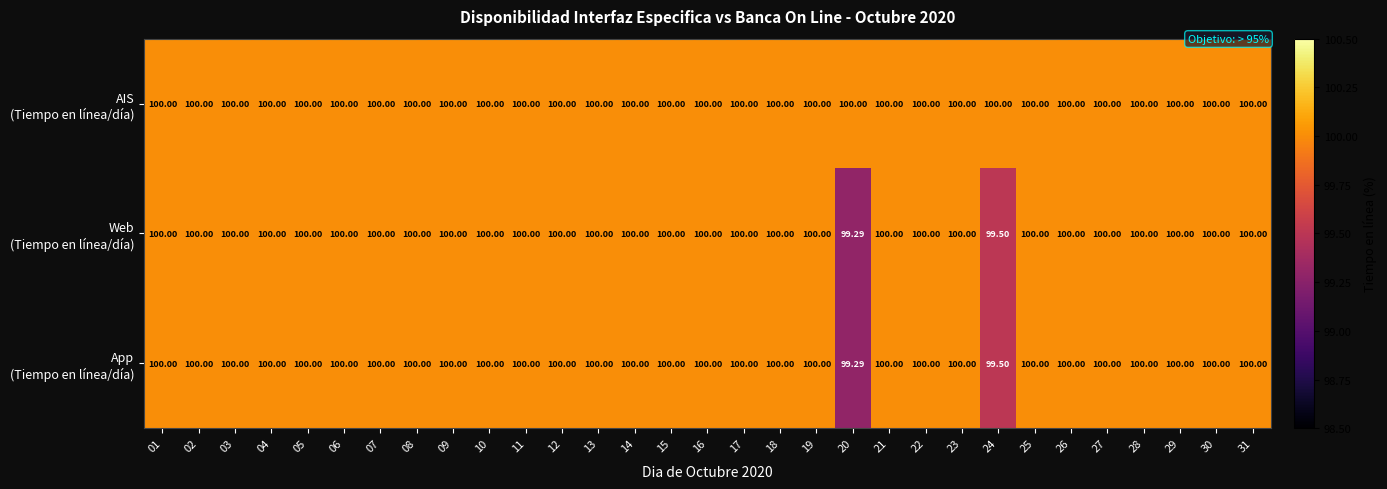

Count the number of data series in this chart.

3